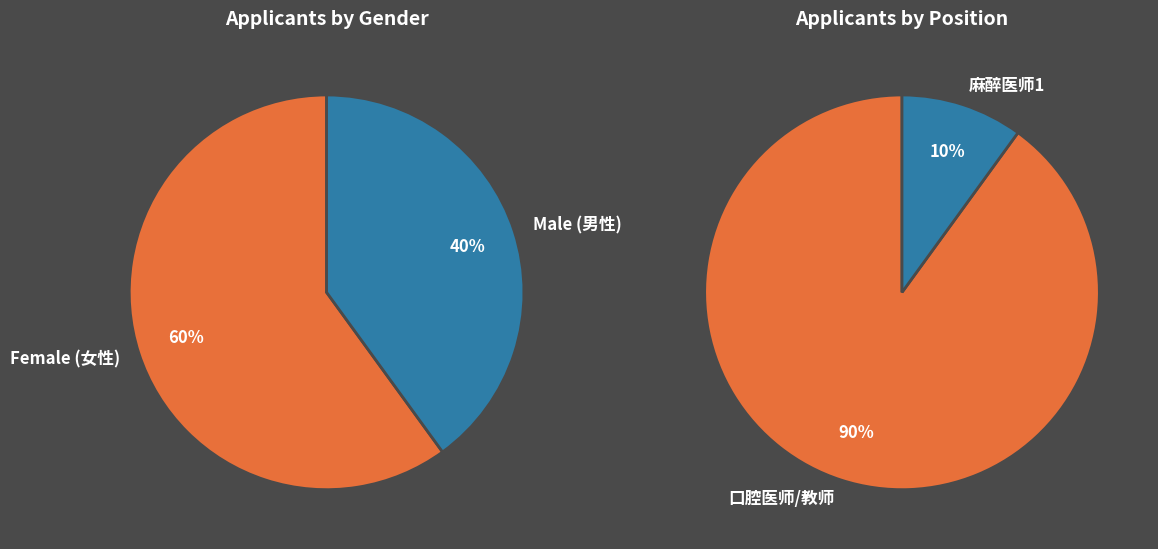

The 1 slice represents 10% of the pie. True or false?

True